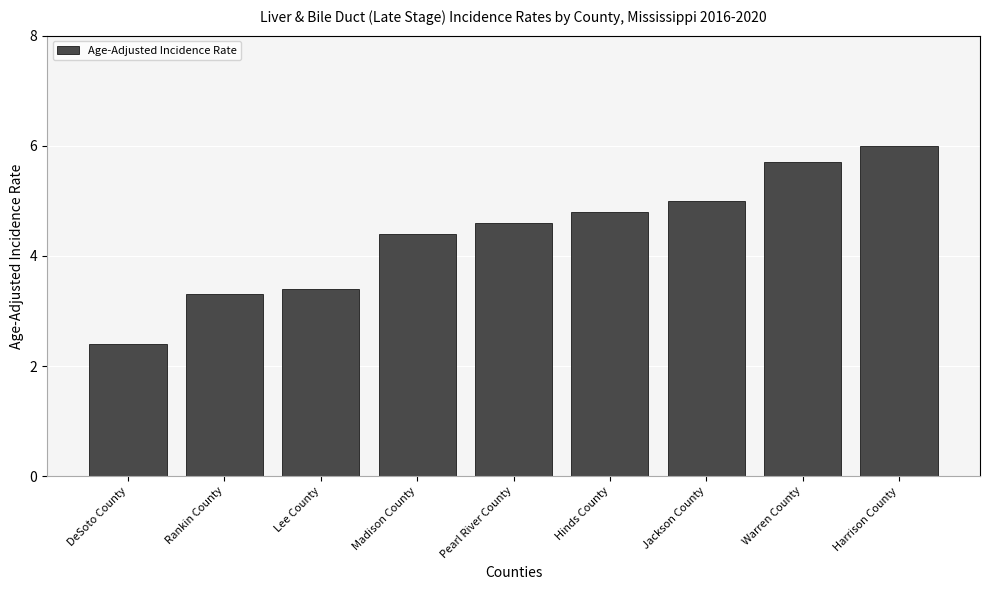

Reading right to left, what are all the values shown in this chart?

6.0	5.7	5.0	4.8	4.6	4.4	3.4	3.3	2.4